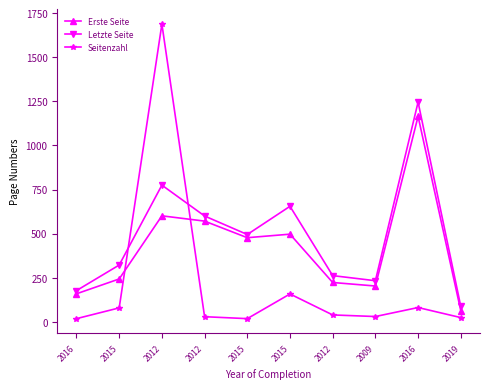

In Erste Seite, how many points are higher than both neighbors (excluding endpoints)?

3